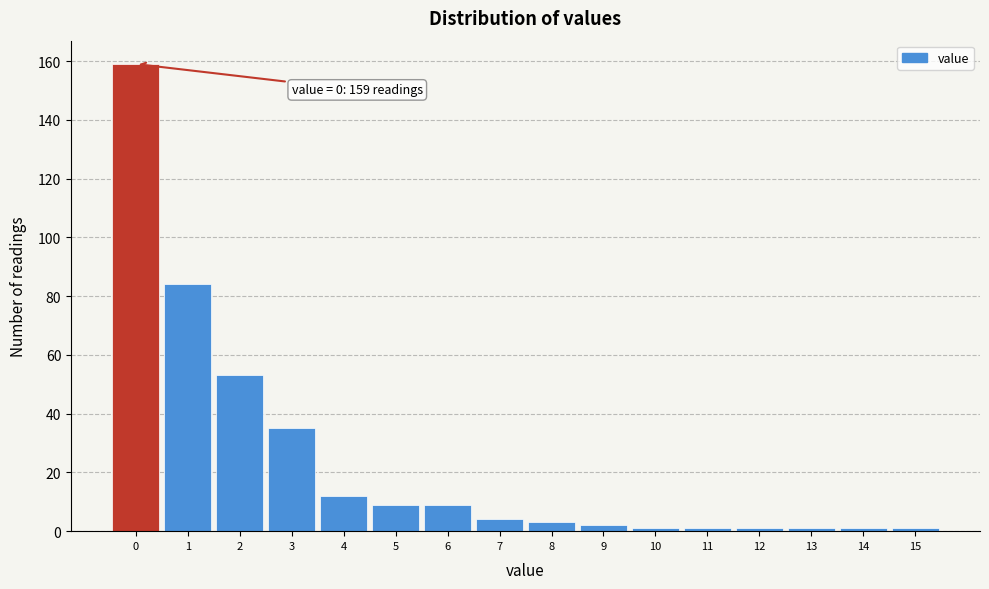

Over which range of the x-axis is the bar tallest?

-0.5 to 0.5